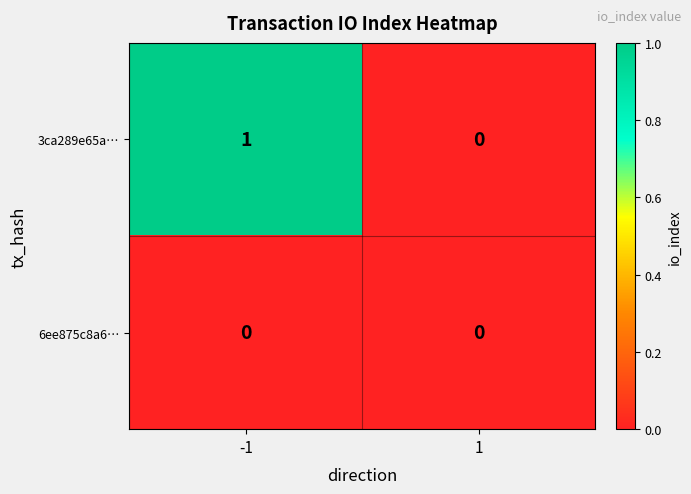

List the series in order of their peak value, highest first.

3ca289e65a…, 6ee875c8a6…